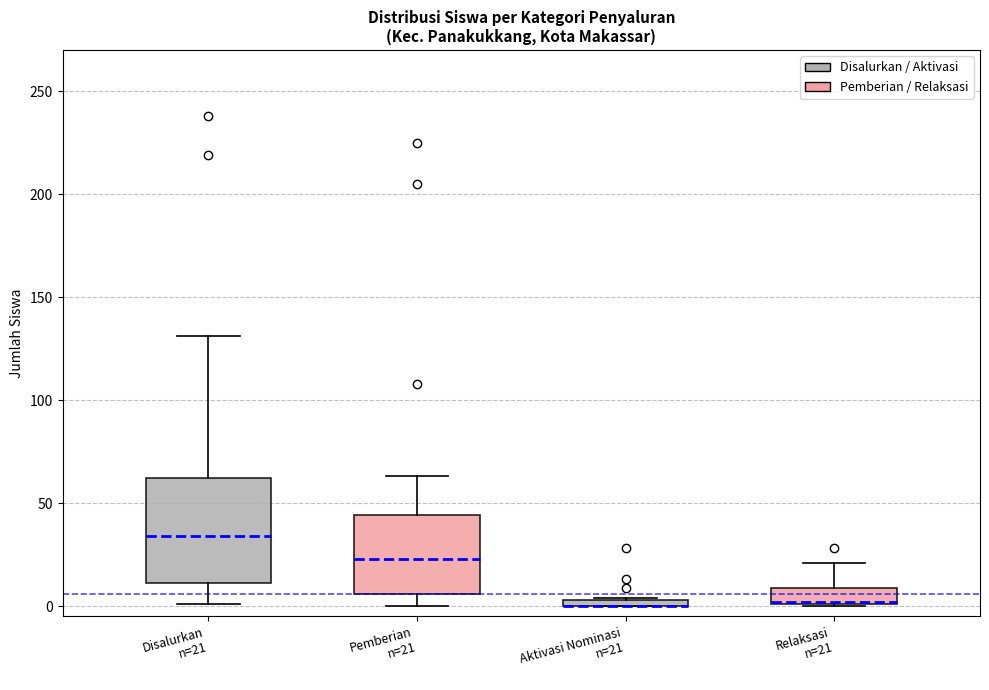

Where does the upper whisker of the box for Relaksasi n=21 end on the y-axis? The values are not printed on the chart, so give them approximately, as read against the axis.

20